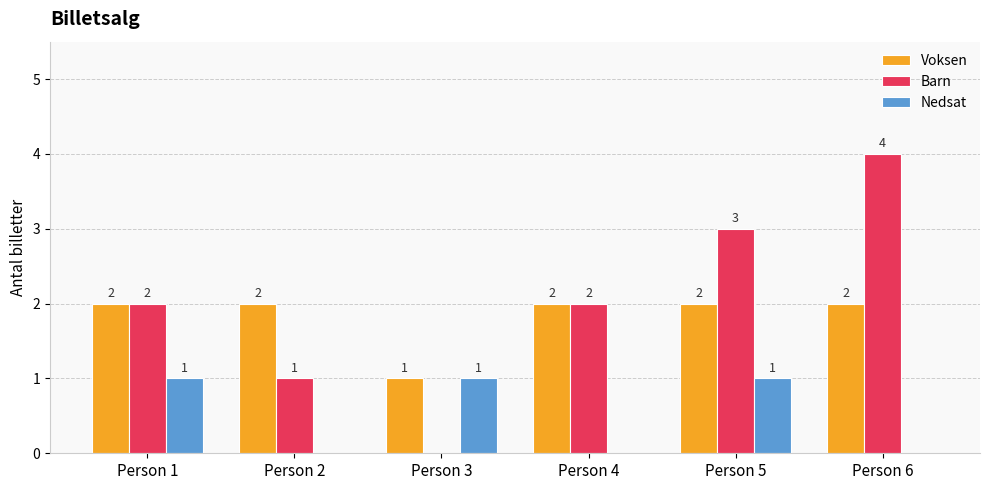

What is the sum of the Voksen values at Person 4 and Person 1?

4